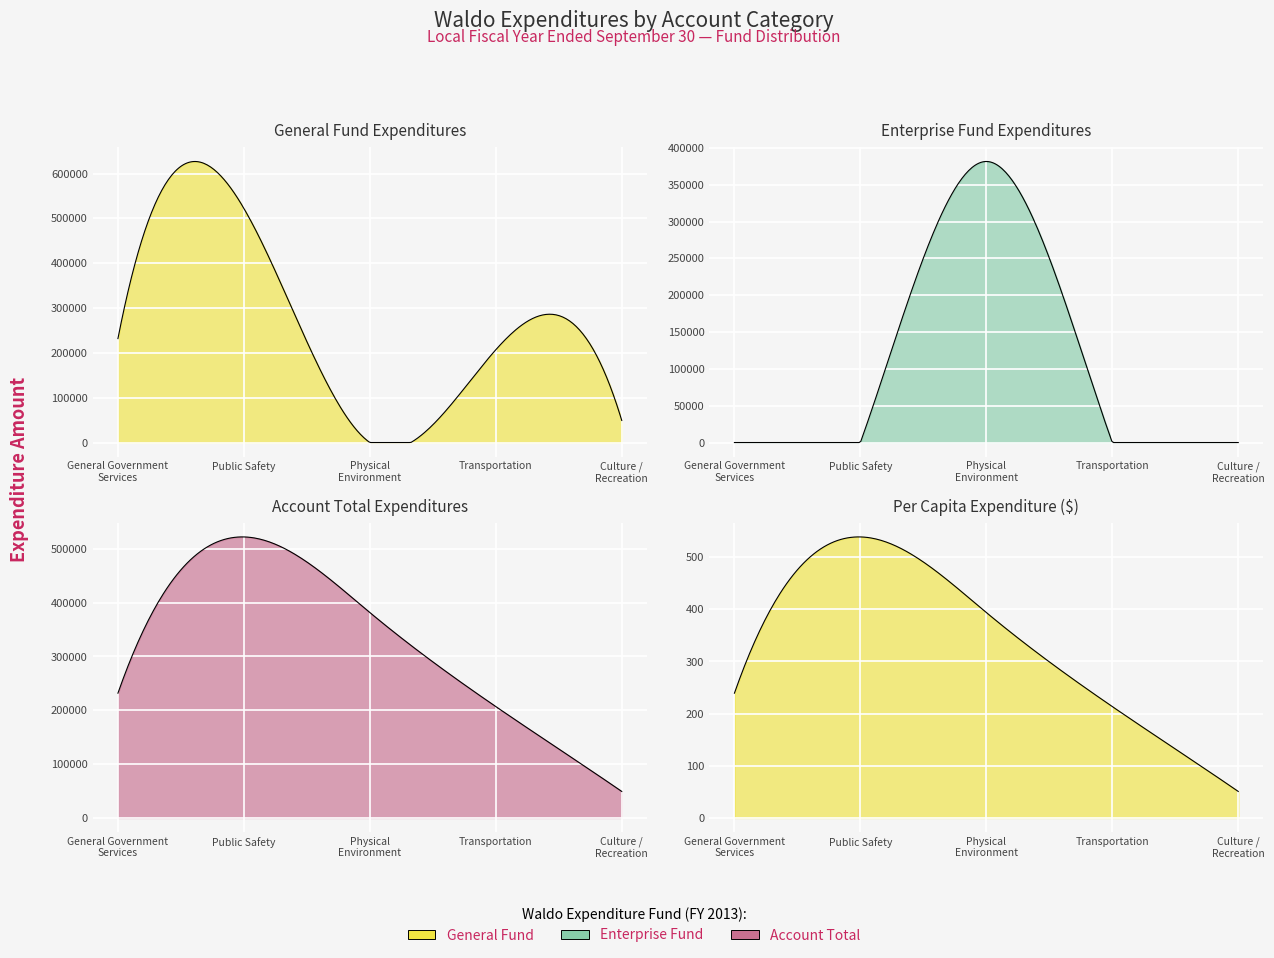

Where does the Account_Total series first go above 79453?

General